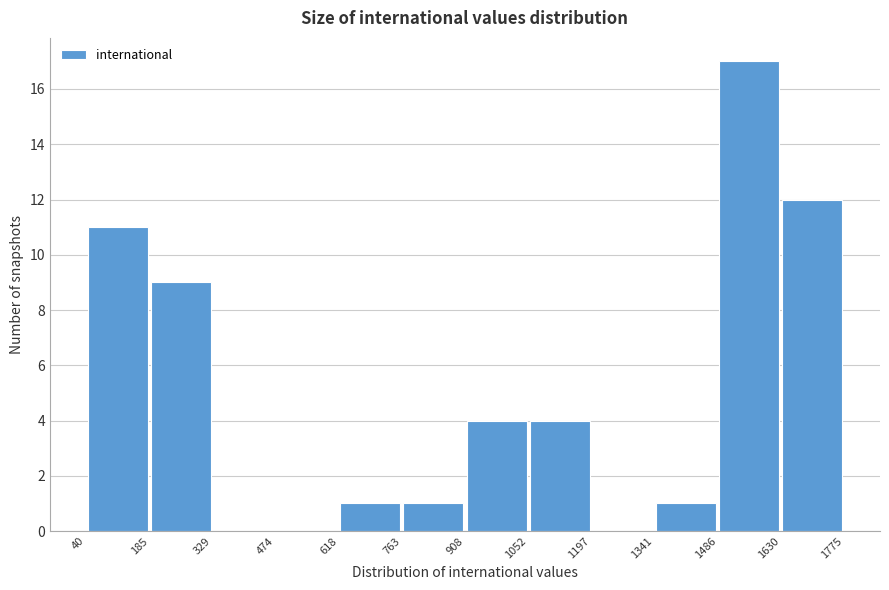

Reading left to right, list every bar in this chart as the range it spans on the x-axis followed by its height. The values are not printed on the chart, so give them approximately, as read against the axis.

40 to 185: 11
185 to 329: 9
329 to 474: 0
474 to 618: 0
618 to 763: 1
763 to 908: 1
908 to 1052: 4
1052 to 1197: 4
1197 to 1341: 0
1341 to 1486: 1
1486 to 1630: 17
1630 to 1775: 12